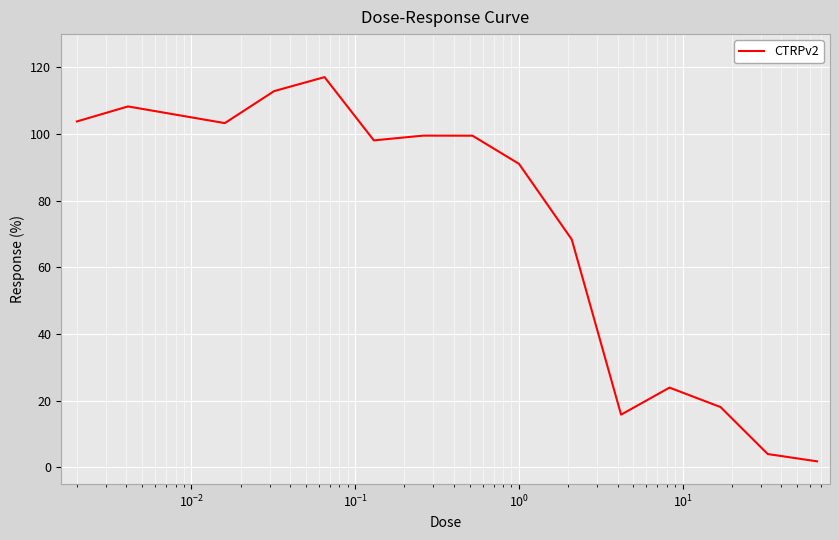

What is the greatest value displayed?

117.1